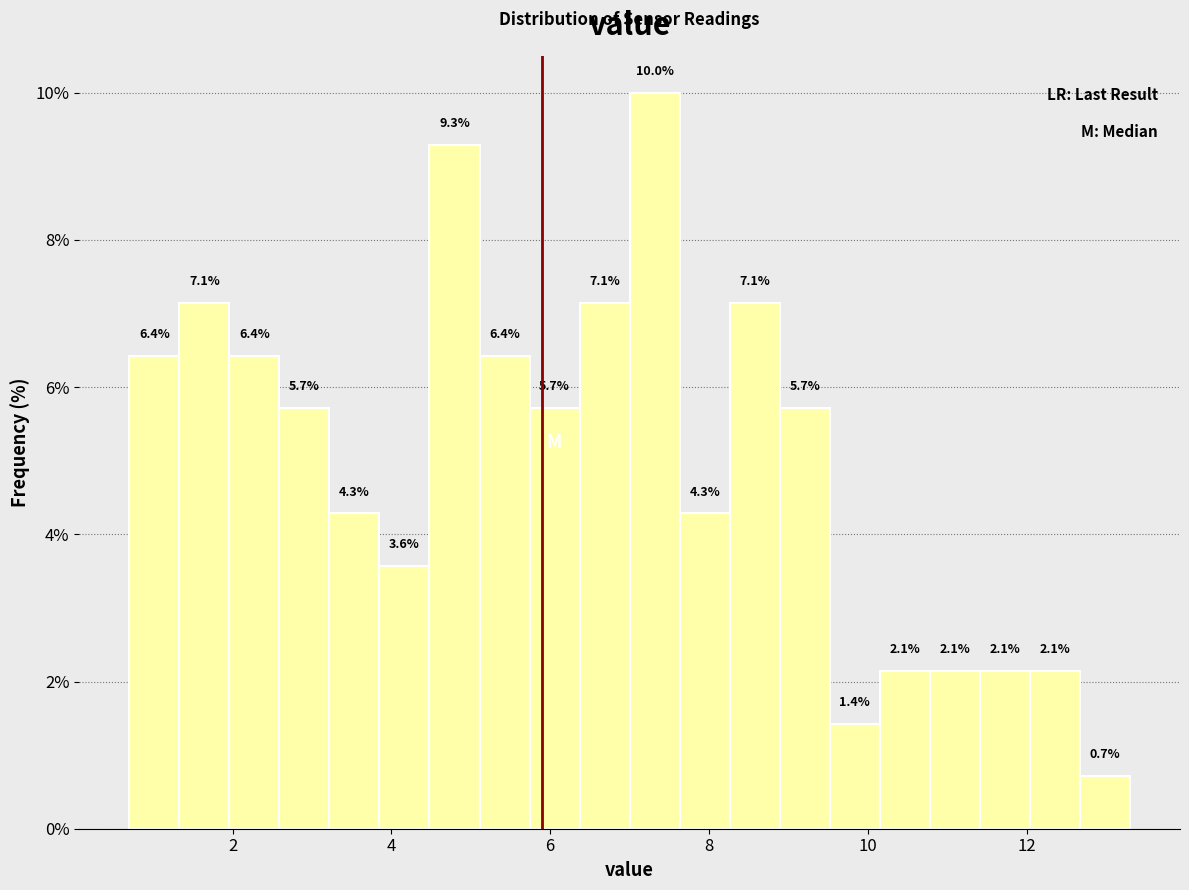

Around what value on the x-axis is the tallest bar? Give the approximate position of its centre, as read against the axis.

7.4